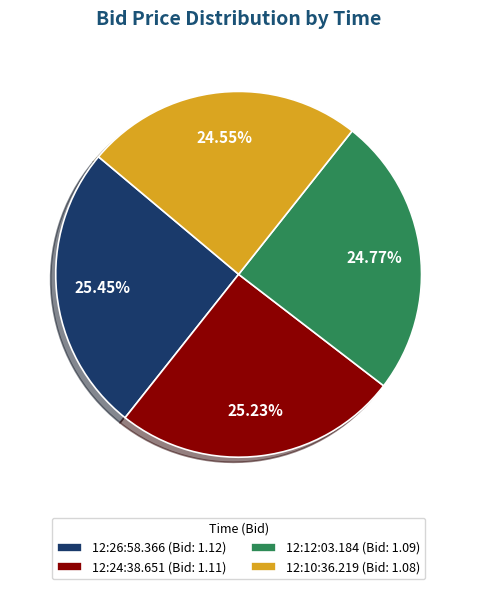

What is the ratio of the value at 12:24:38.651 to the value at 12:26:58.366?

1.0